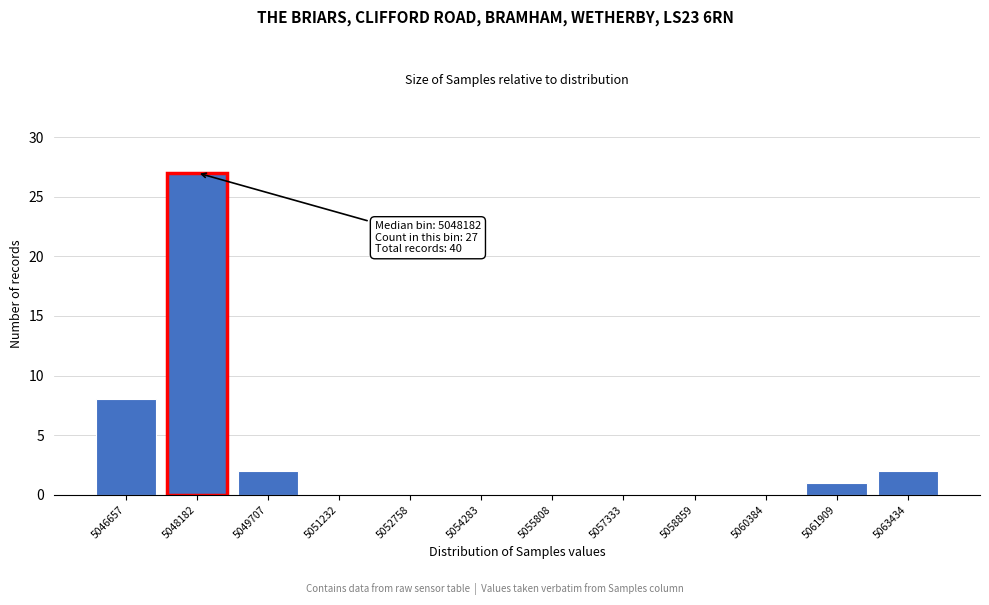

Reading right to left, what are all the values shown in this chart?

5063434=2	5061909=1	5060384=0	5058859=0	5057333=0	5055808=0	5054283=0	5052758=0	5051232=0	5049707=2	5048182=27	5046657=8